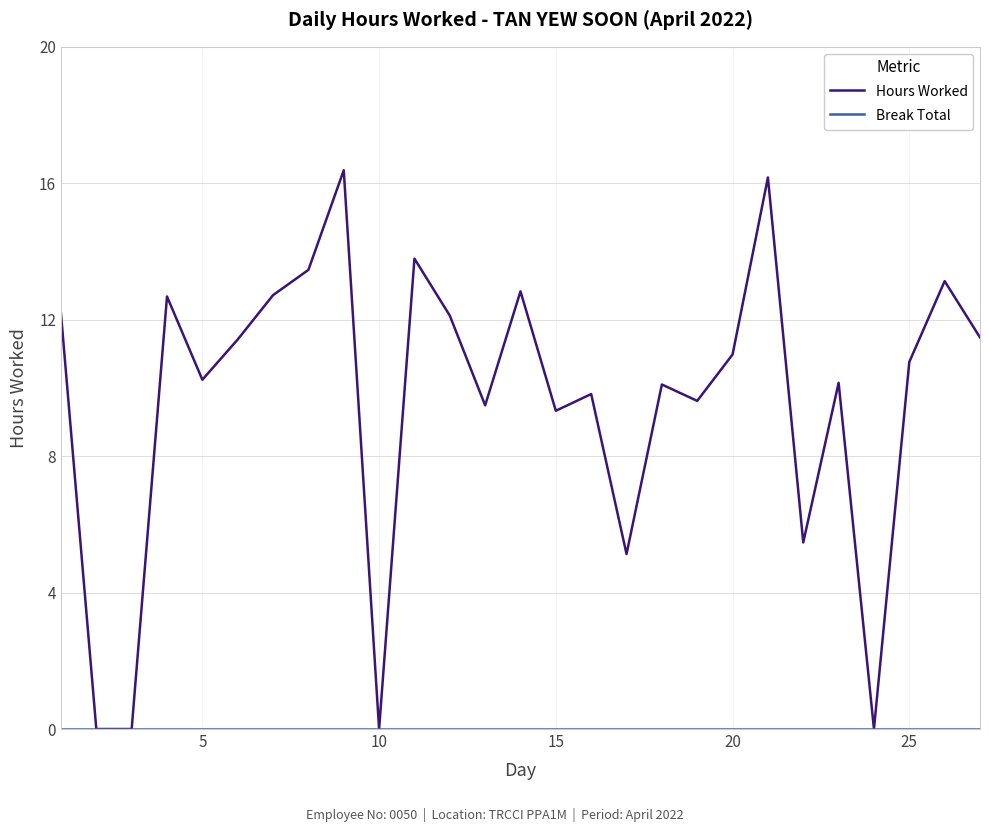

Which series has the largest total across all categories?

Hours Worked